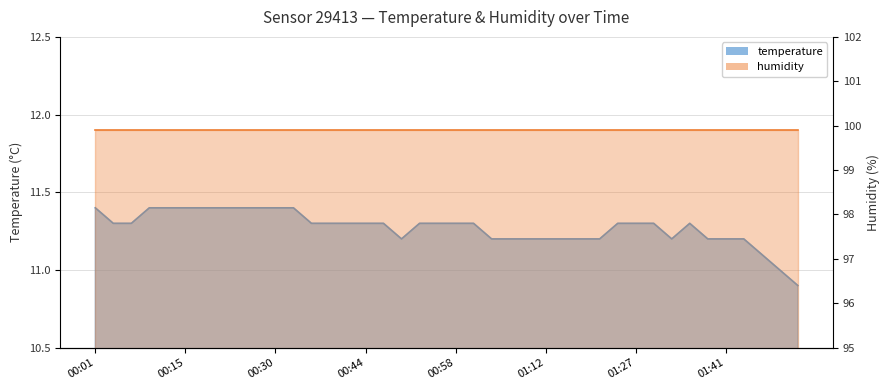

What is the label of the 29th point from the right?

00:32